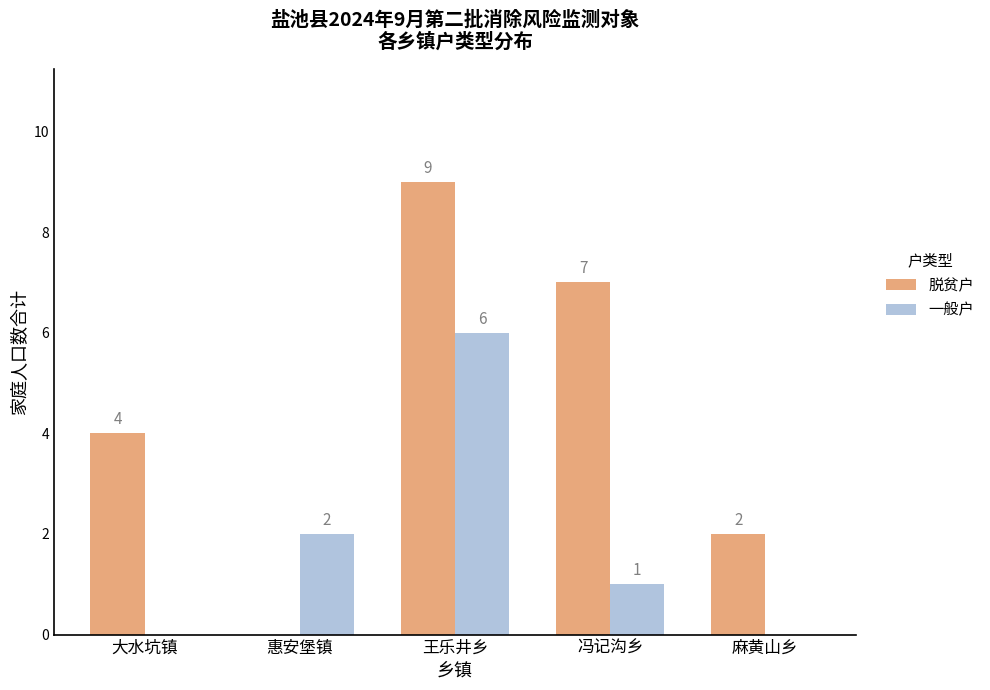

Which series has the largest total across all categories?

脱贫户